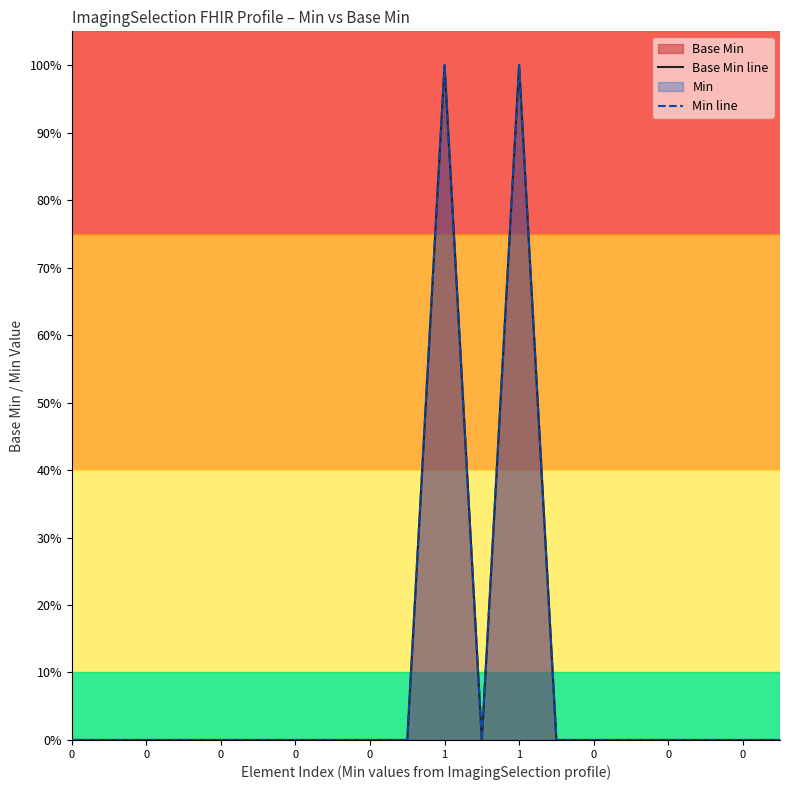

How many data points does each series have?

20